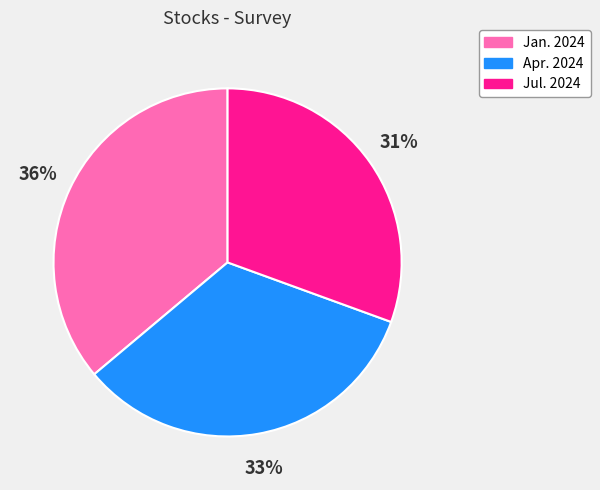

Is there any slice that represents more than half of the pie?

No